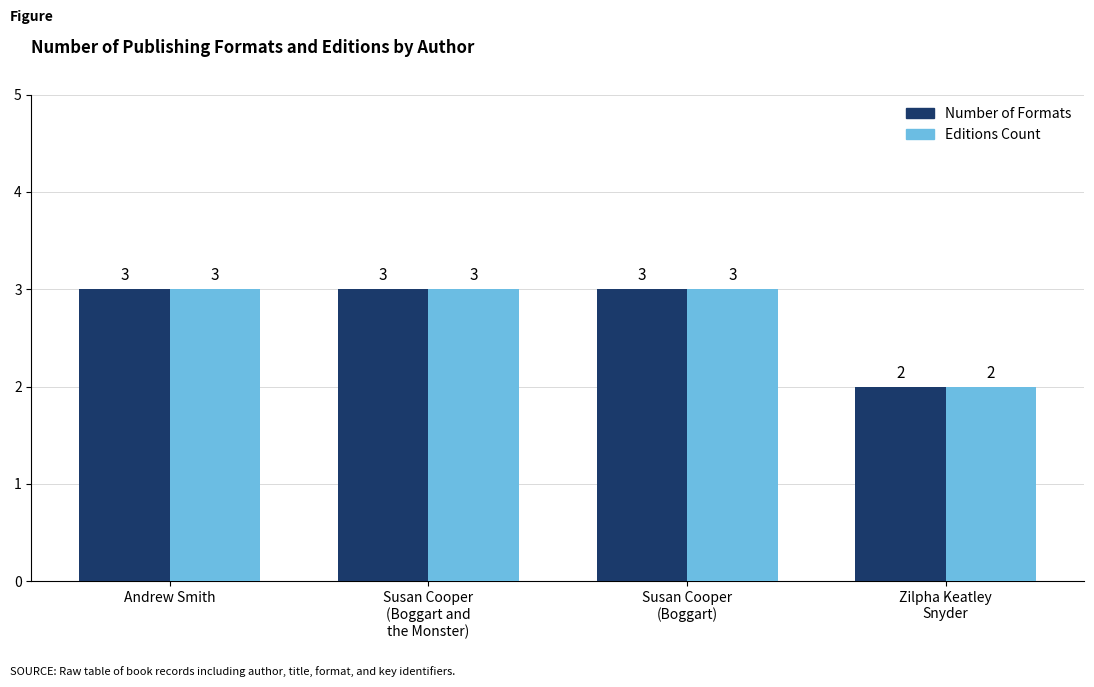

Reading left to right, what are all the values shown in this chart?

Number of Formats: 3	3	3	2
Editions Count: 3	3	3	2